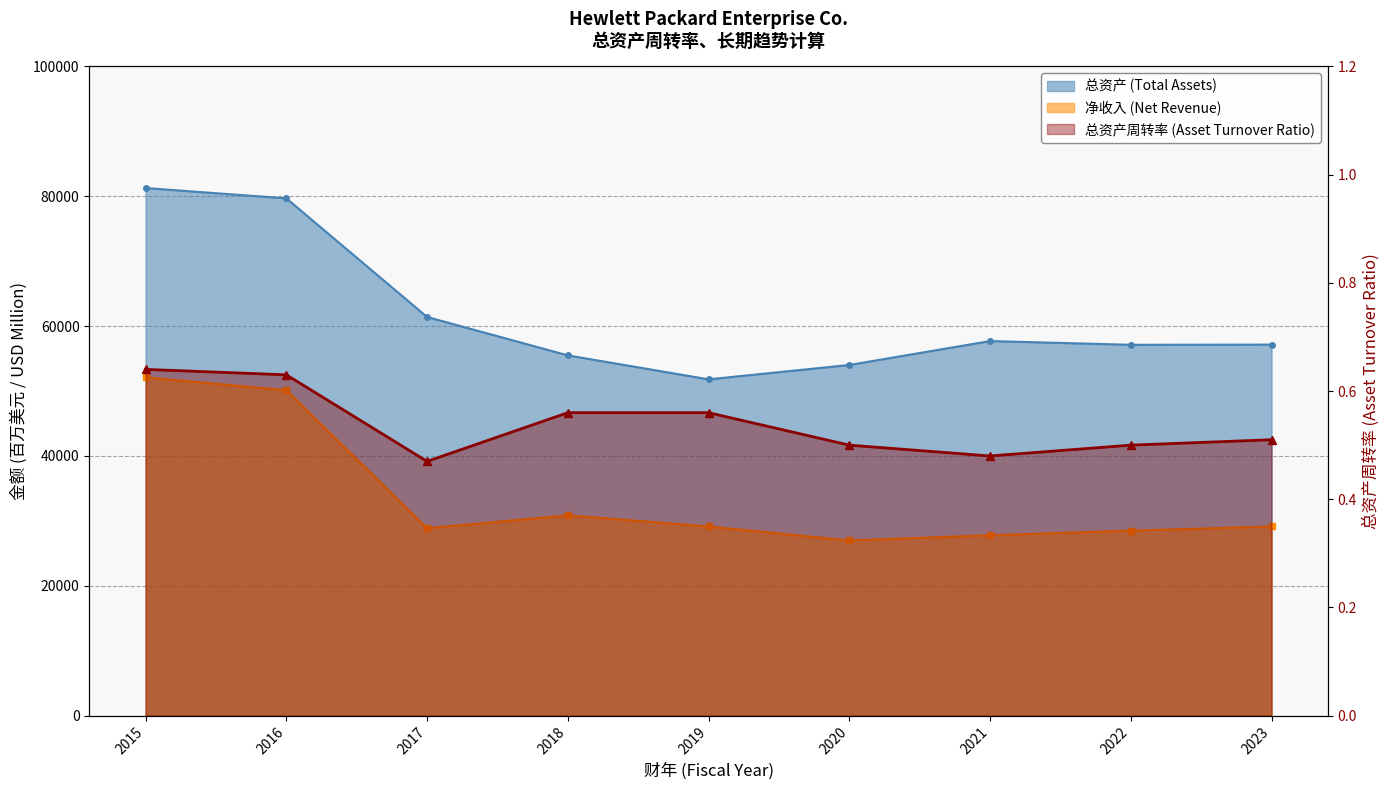

The value of 总资产周转率 at 2020 is 0.5. True or false?

True